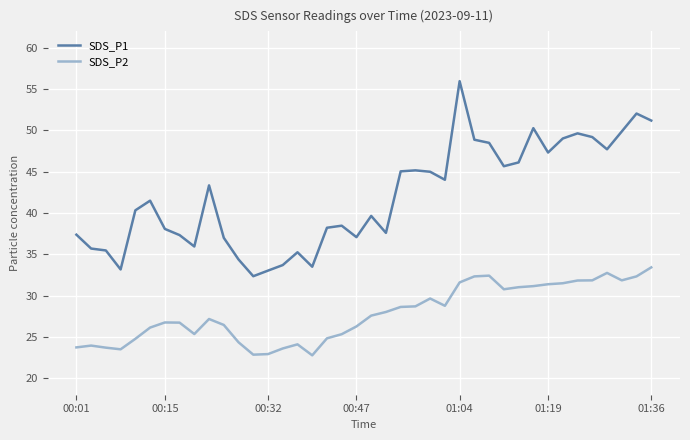

What are all the series names shown in the legend?

SDS_P1, SDS_P2